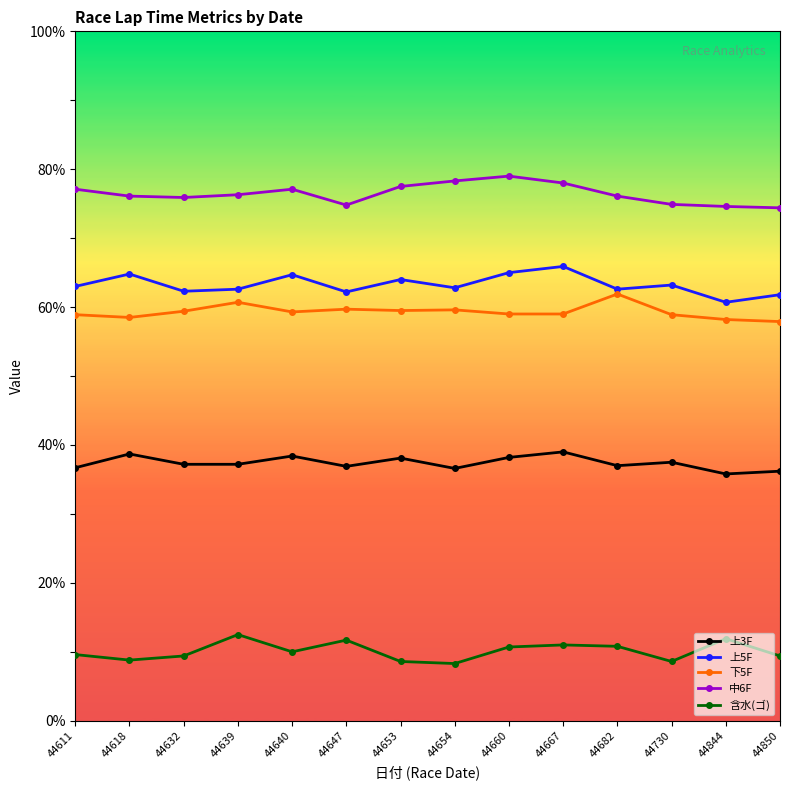

What are all the series names shown in the legend?

上3F, 上5F, 下5F, 中6F, 含水(ゴ)